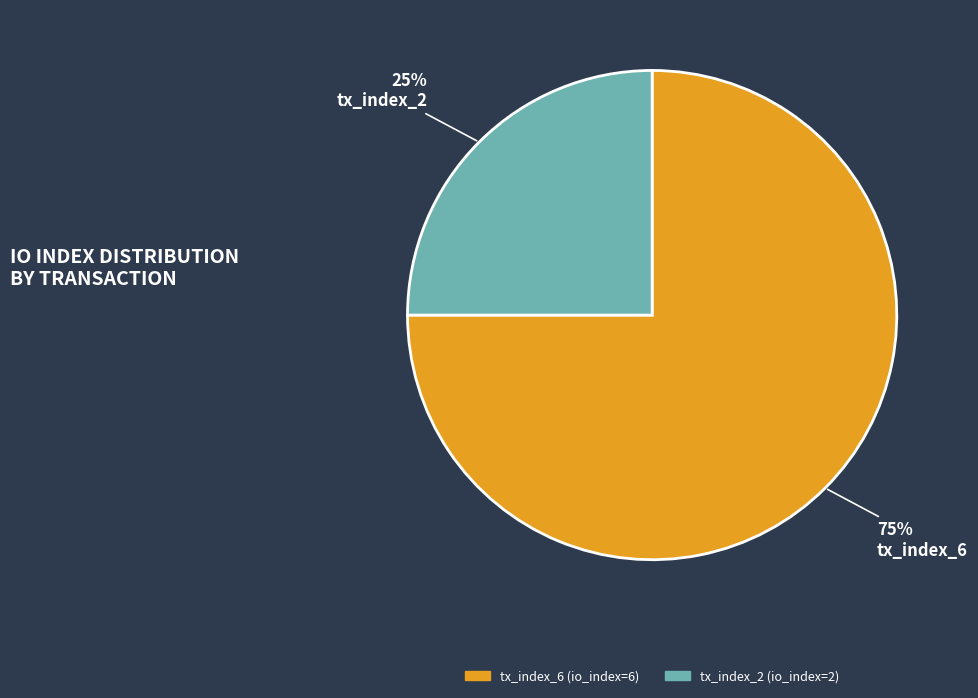

How many segments does this pie chart have?

2